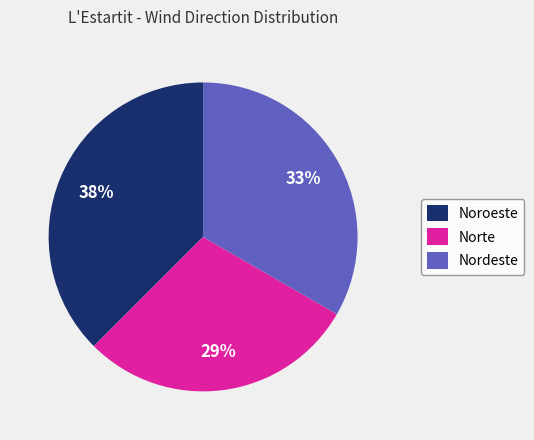

True or false: Norte accounts for 29% of the total.

True